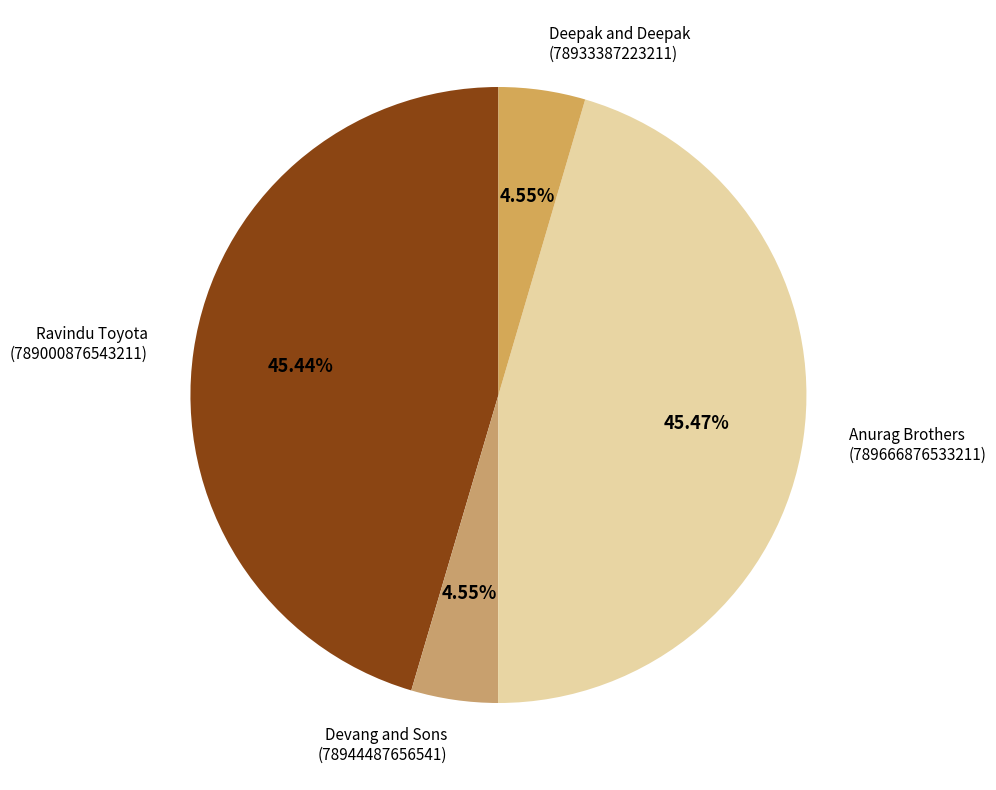

Between Anurag Brothers and Deepak and Deepak, which is larger?

Anurag Brothers